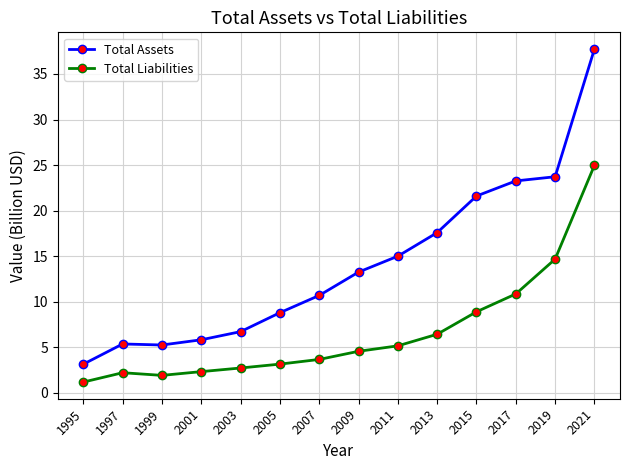

Which category has the lowest value in the Total Liabilities series?

1995